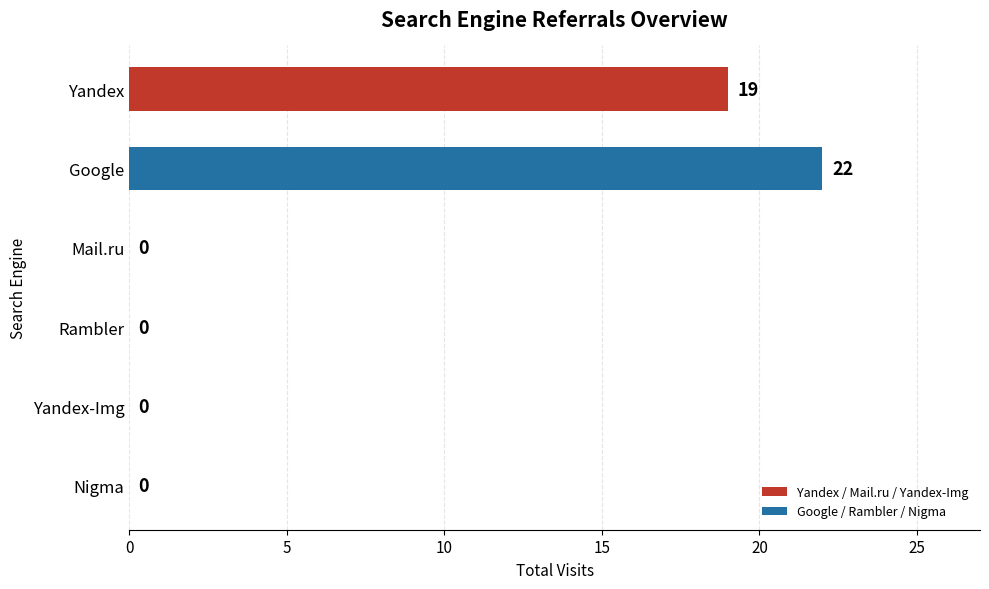

Which has a higher value, Rambler or Google?

Google